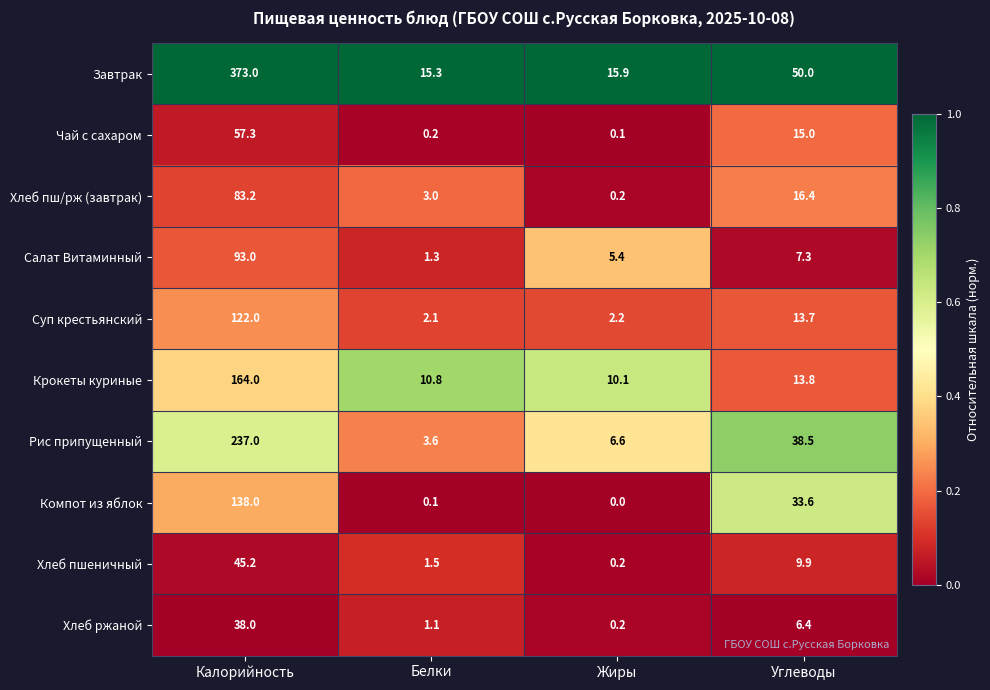

The value of Крокеты куриные at Белки is 10.8. True or false?

True